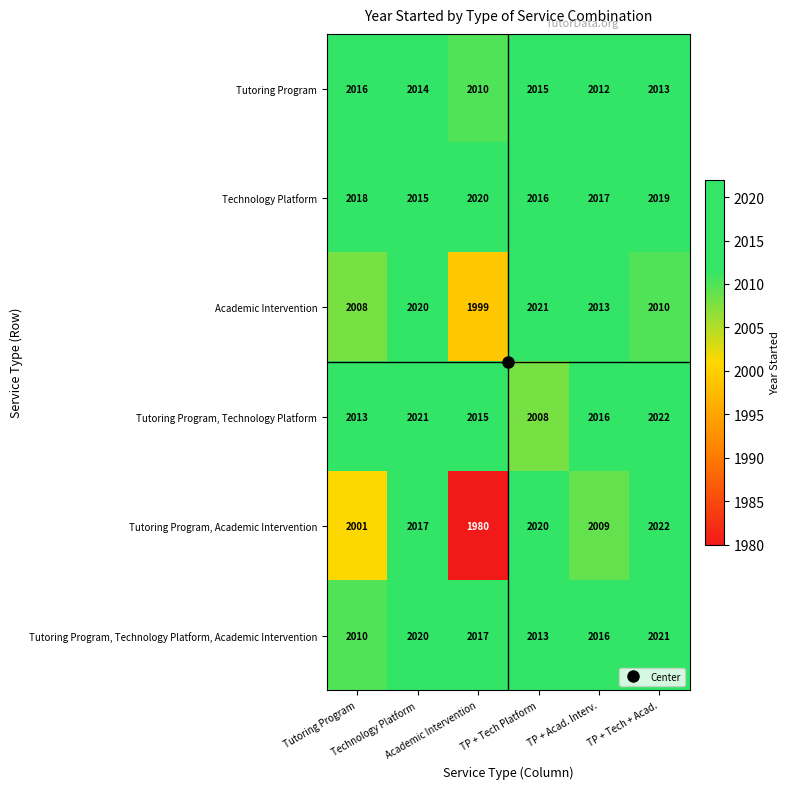

What is the greatest value displayed?

2022